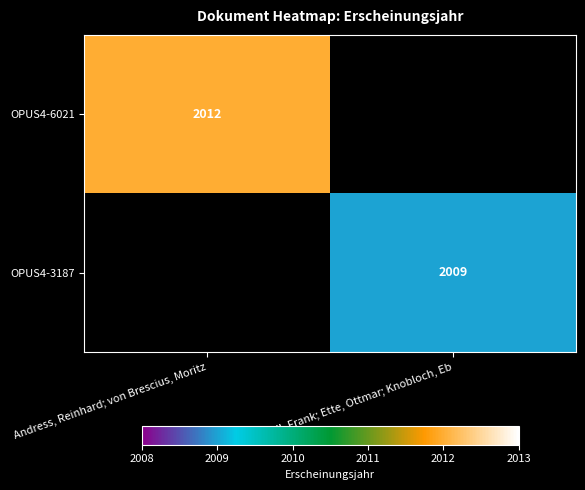

True or false: OPUS4-3187 has a value of 2944 at Holl, Frank; Ette, Ottmar; Knobloch, Eb.

False